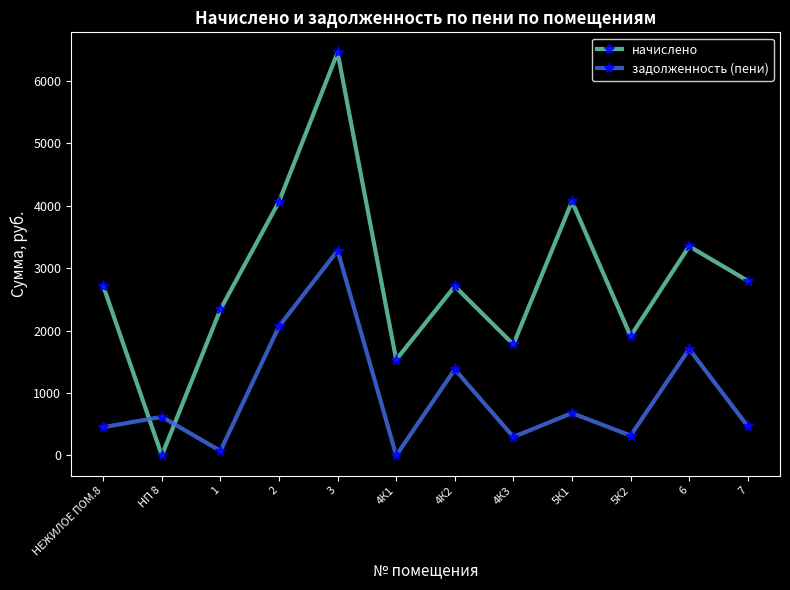

The задолженность (пени) series shows 1377.5 at 4К2. True or false?

True